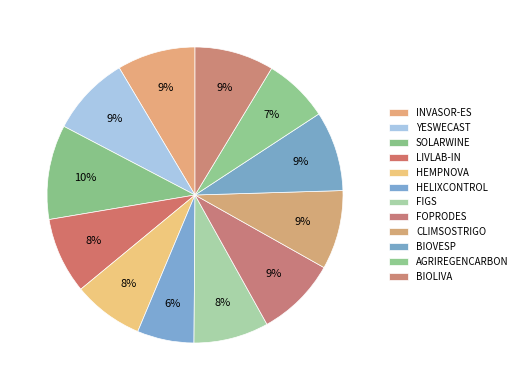

Combined, what portion of the pie is FOPRODES and LIVLAB-IN?

17.1%